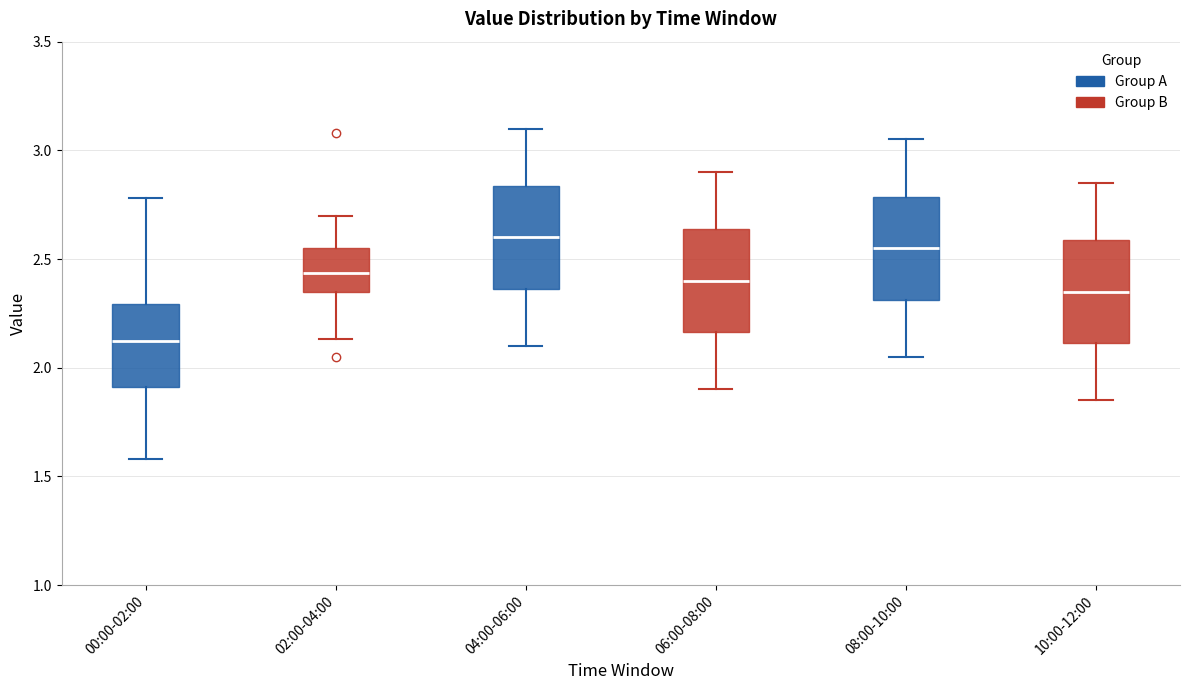

Reading left to right, read every box against the y-axis: the position of its median line, the range the box covers, and the ends of its whiskers. The values are not printed on the chart, so give them approximately, as read against the axis.

00:00-02:00: median 2.15, box 1.90 to 2.30, whiskers 1.60 to 2.80
02:00-04:00: median 2.45, box 2.35 to 2.55, whiskers 2.15 to 2.70
04:00-06:00: median 2.60, box 2.35 to 2.85, whiskers 2.10 to 3.10
06:00-08:00: median 2.40, box 2.15 to 2.65, whiskers 1.90 to 2.90
08:00-10:00: median 2.55, box 2.30 to 2.80, whiskers 2.05 to 3.05
10:00-12:00: median 2.35, box 2.10 to 2.60, whiskers 1.85 to 2.85